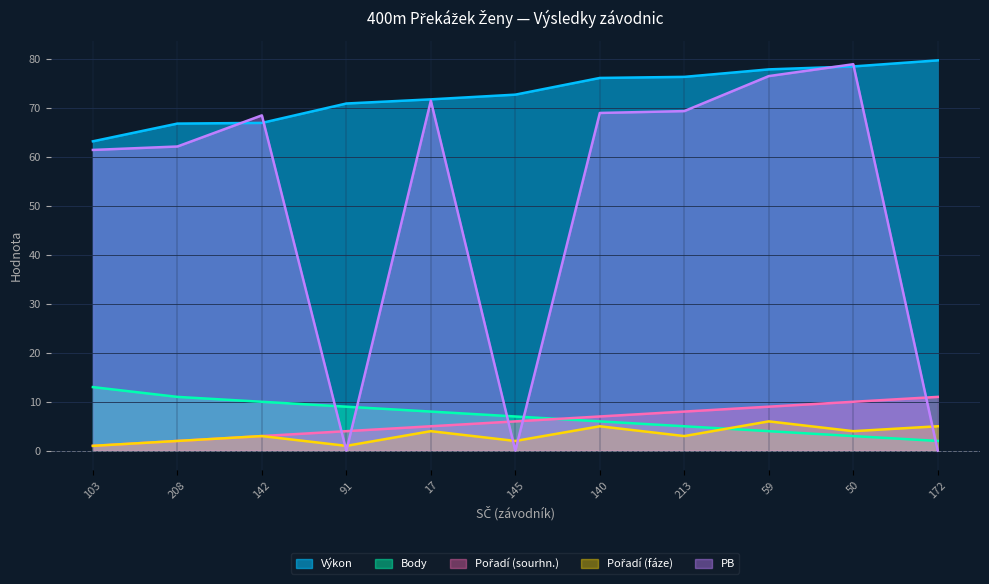

At 91, list the series in order from largest to smallest.

Výkon, Body, Pořadí (sourhn.), Pořadí (fáze), PB